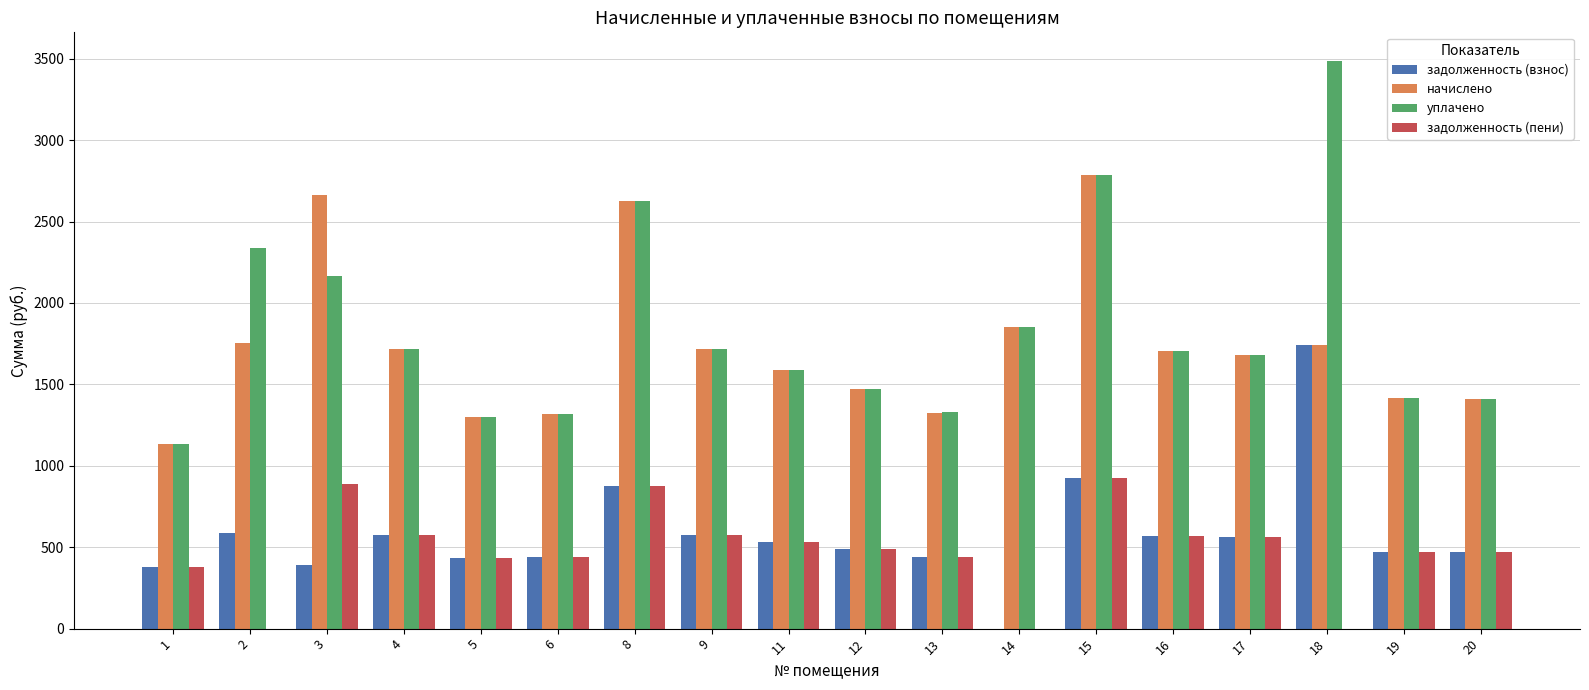

Which series has the widest spread of values?

уплачено